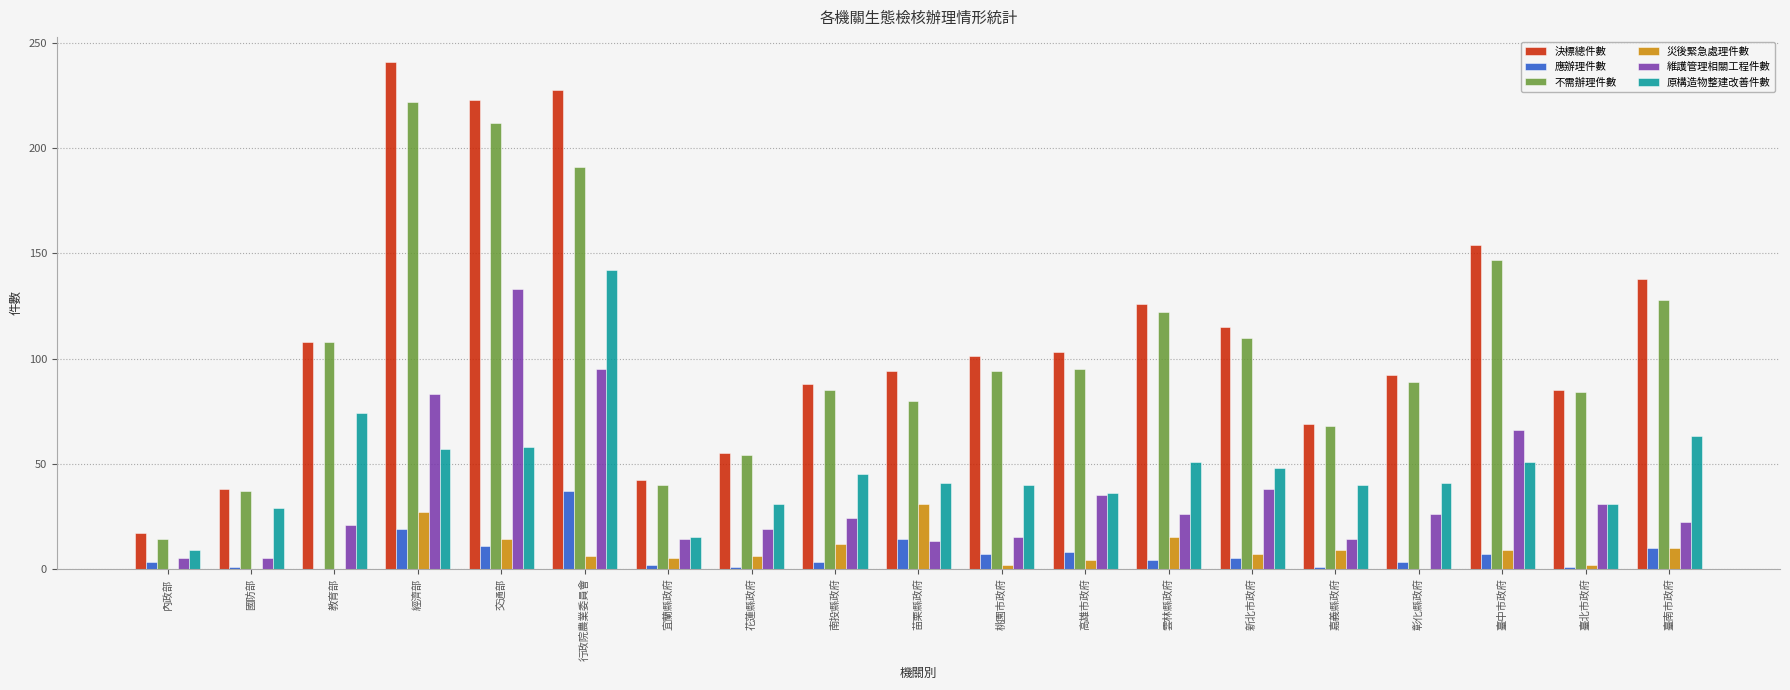

True or false: 不需辦理件數 has a value of 68 at 嘉義縣政府.

True